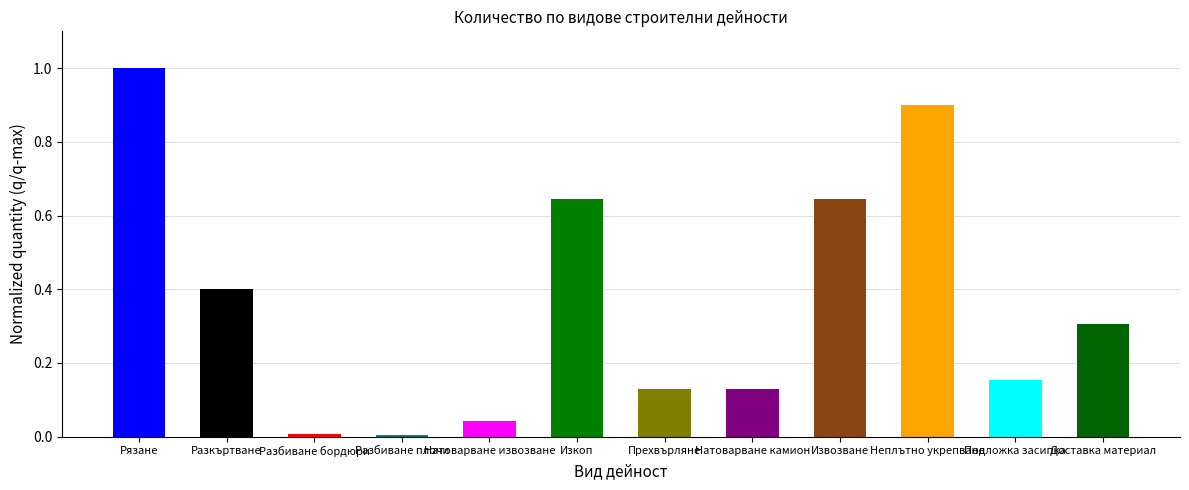

What is the sum of all values?

4.4